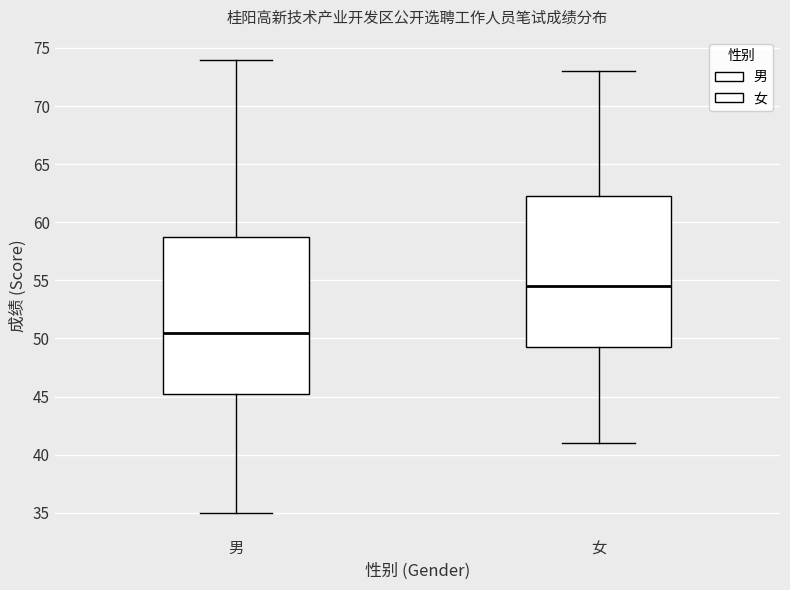

Reading left to right, read every box against the y-axis: the position of its median line, the range the box covers, and the ends of its whiskers. The values are not printed on the chart, so give them approximately, as read against the axis.

男: median 50.5, box 45.5 to 59.0, whiskers 35.0 to 74.0
女: median 54.5, box 49.5 to 62.5, whiskers 41.0 to 73.0